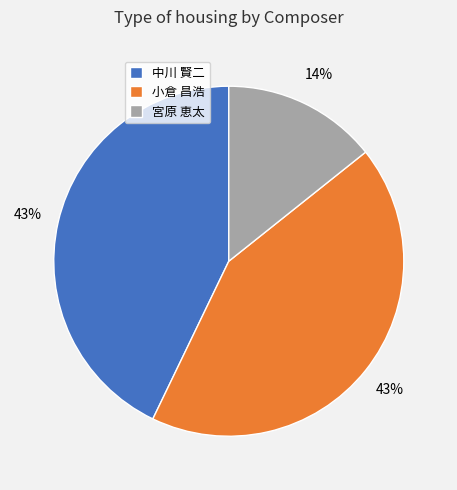

Count the number of slices in the pie.

3